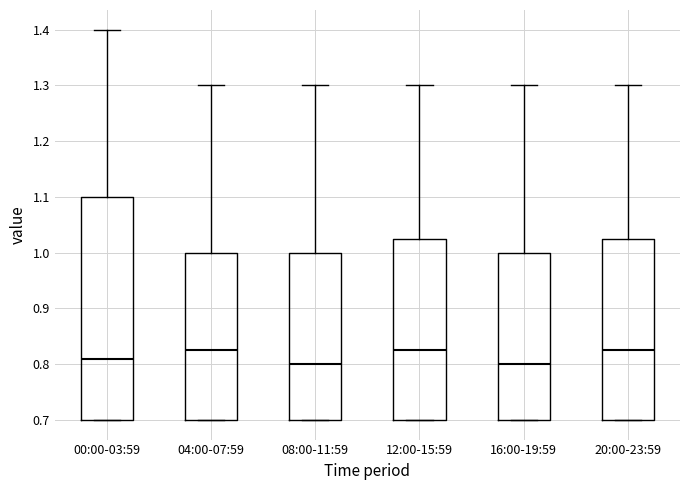

Comparing the boxes themselves (not the whiskers), which one is the tallest?

00:00-03:59